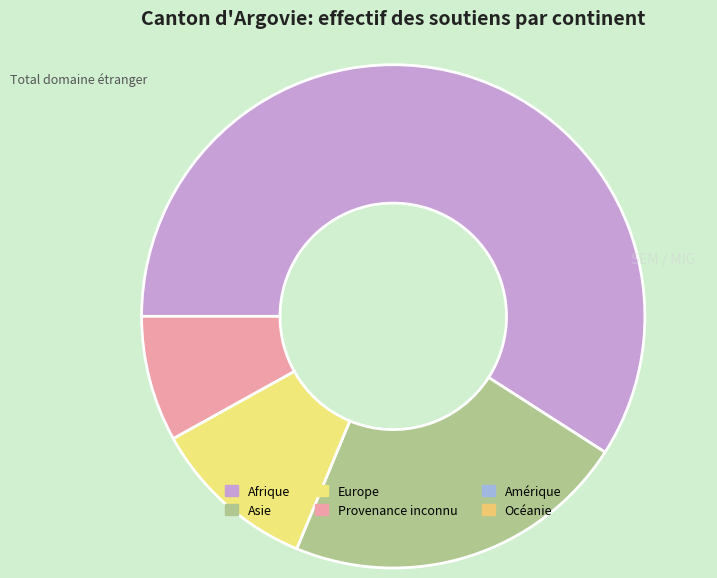

Count the number of slices in the pie.

4